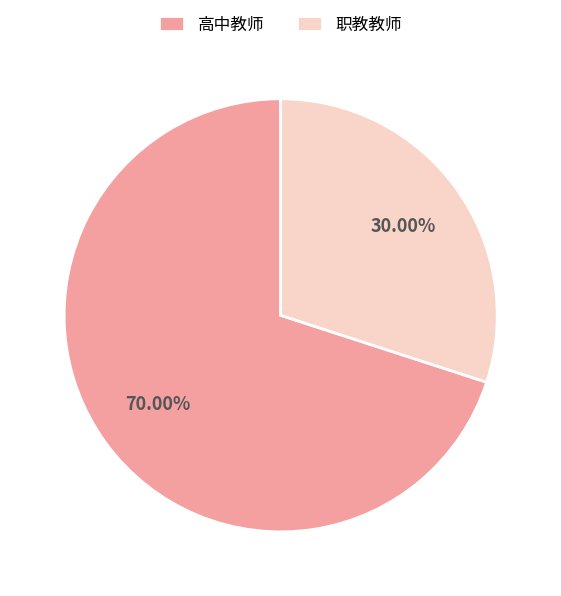

How much of the chart is everything except 职教教师?

70.0%